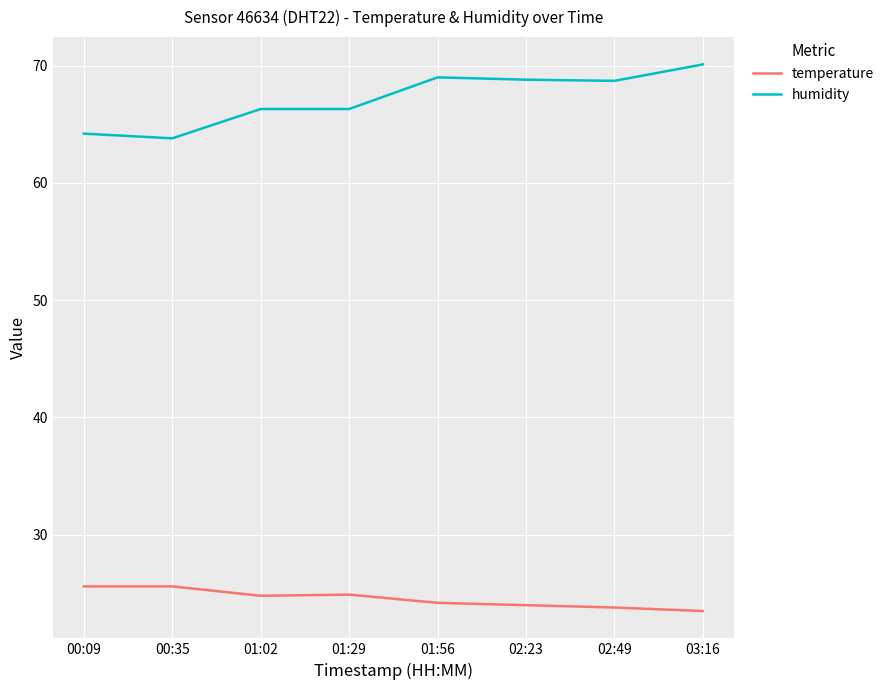

Which series has the largest range (max minus min)?

humidity